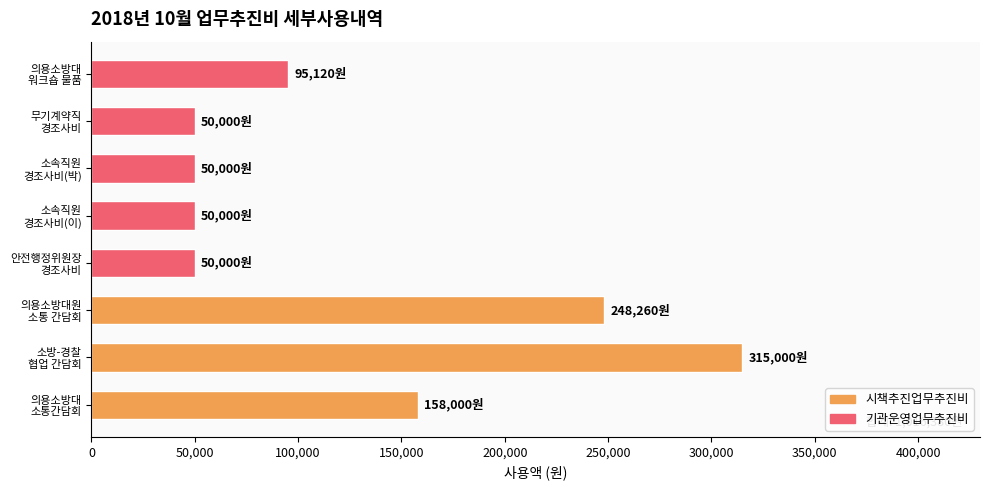

What is the average value?

127048